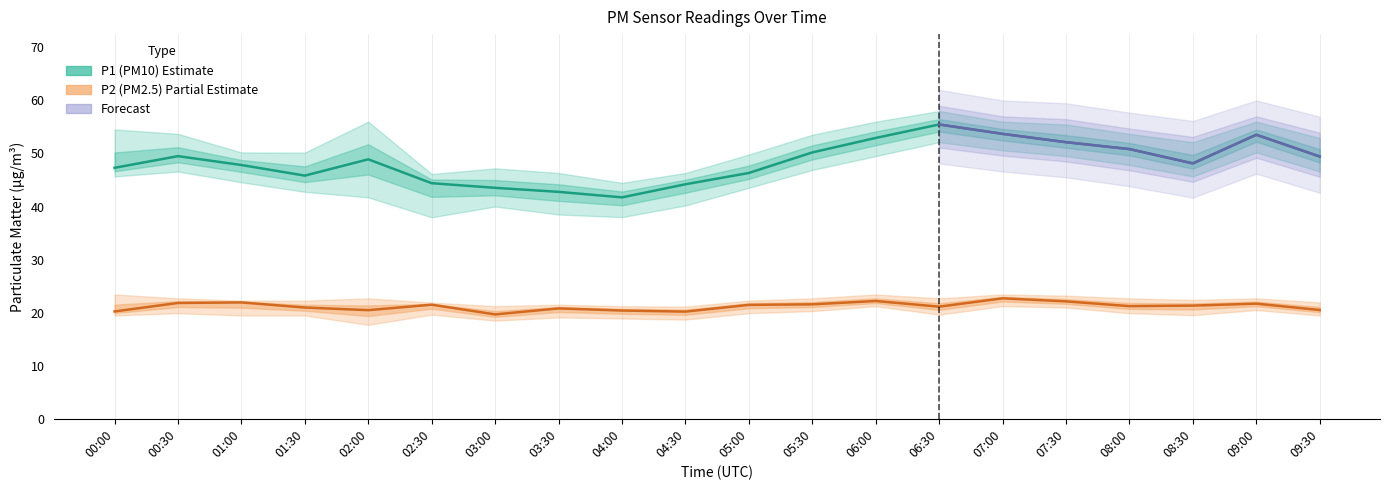

At which label does P1_upper reach its minimum?

04:00